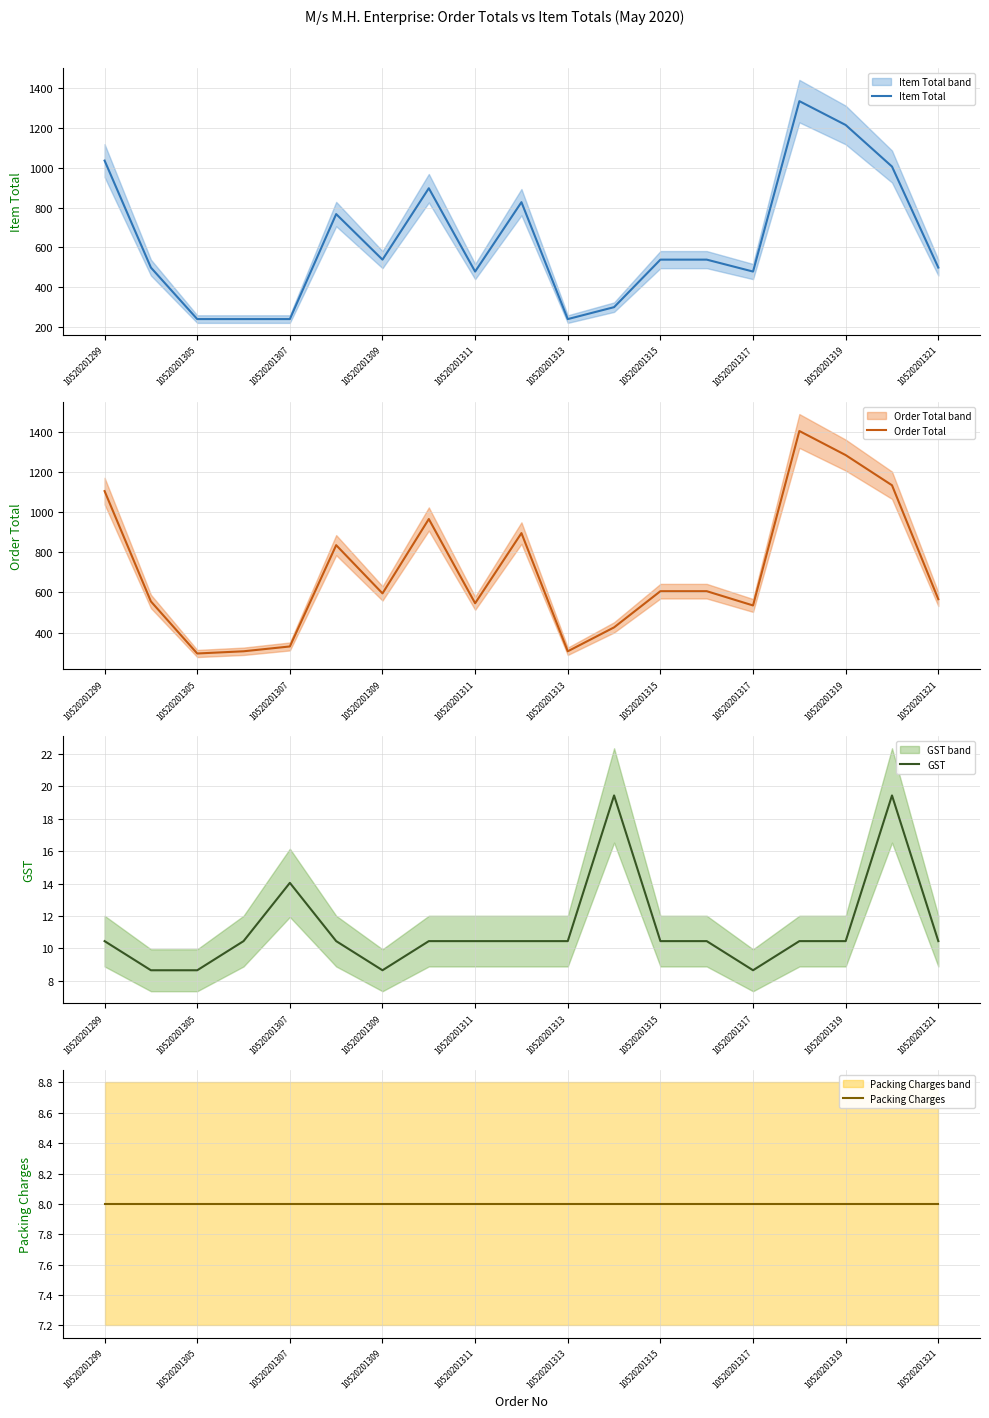

The GST series shows 1.9 at 10520201309. True or false?

False